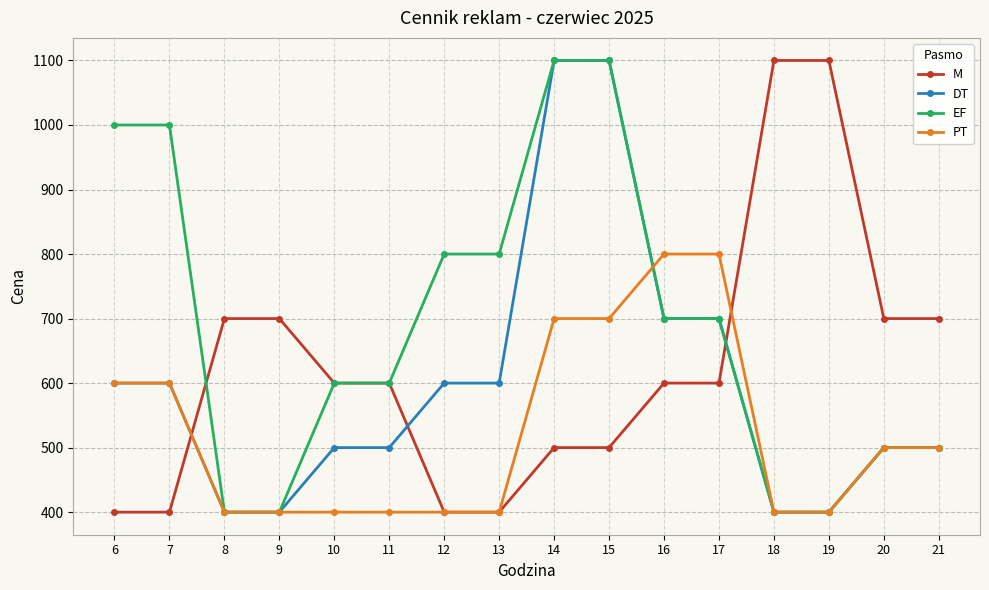

What is the total value across all series at 14?

3400